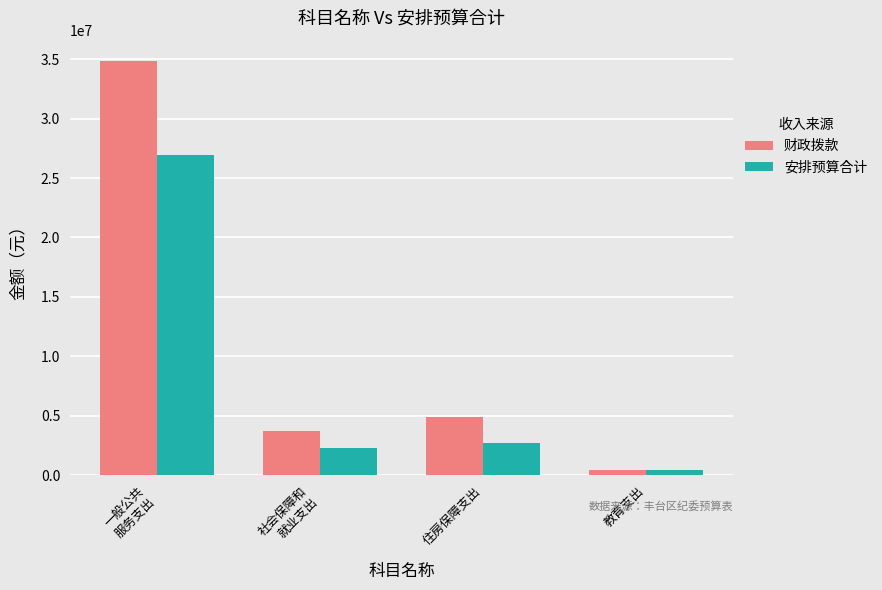

Rank the series by their maximum value, from lowest to highest.

安排预算合计, 财政拨款